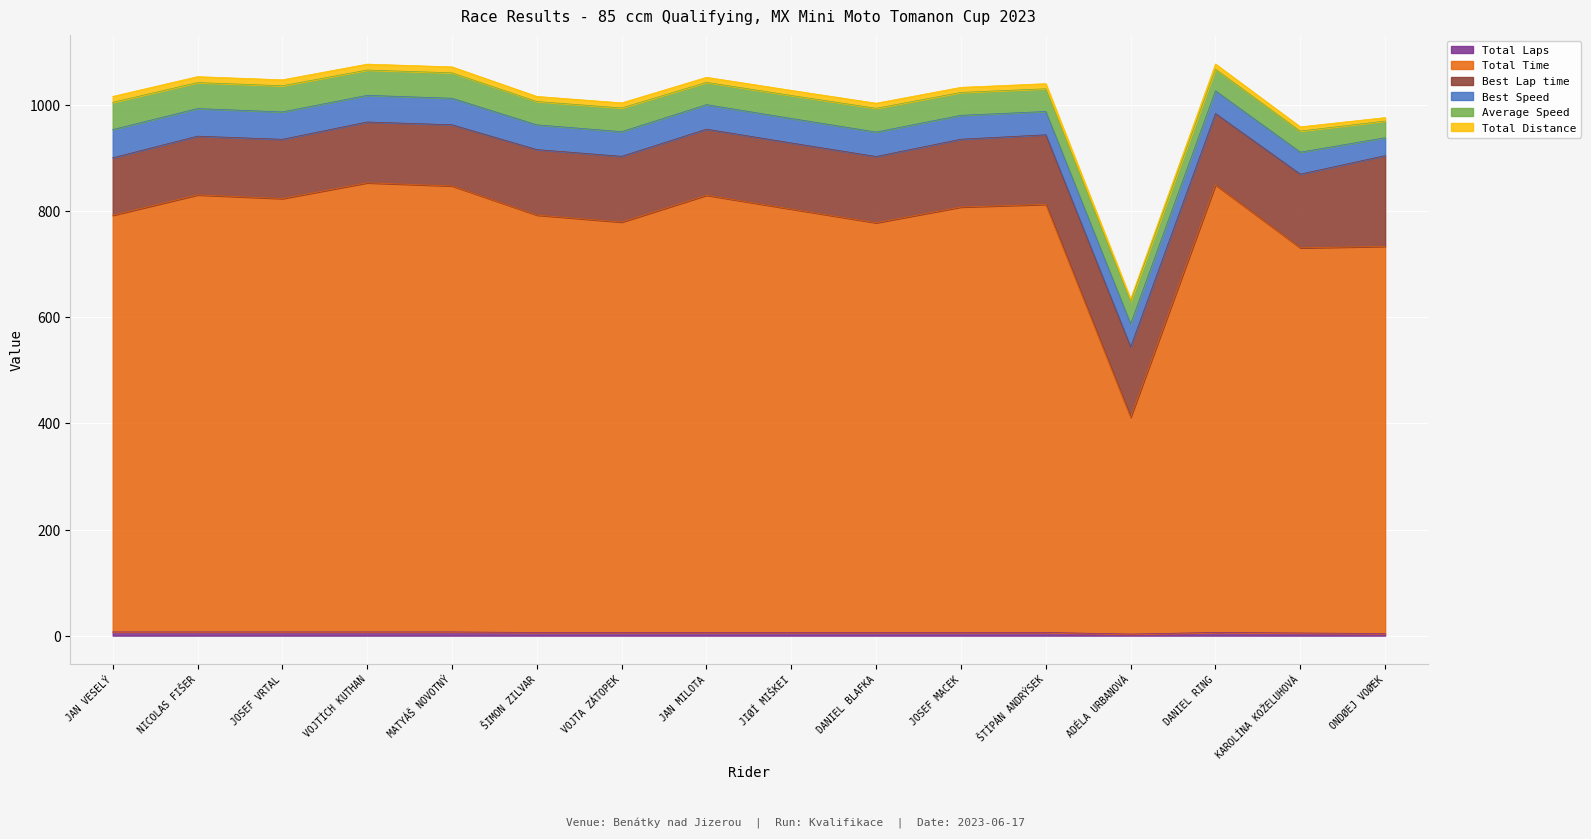

What are all the series names shown in the legend?

Total Laps, Total Time, Best Lap time, Best Speed, Average Speed, Total Distance